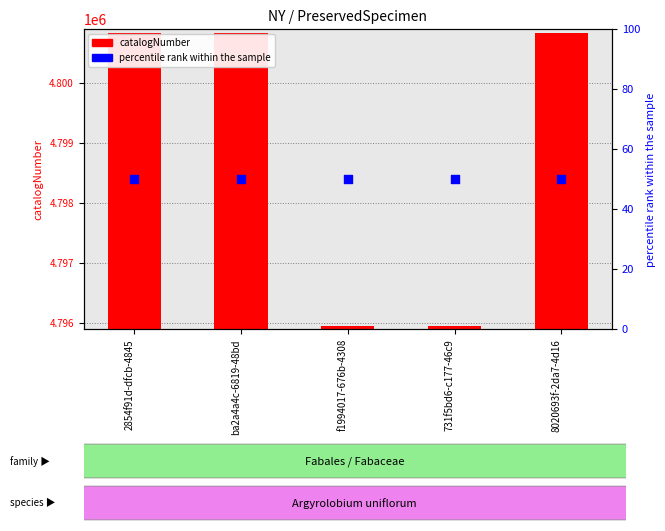

Which series reaches the minimum Y coordinate?

catalogNumber